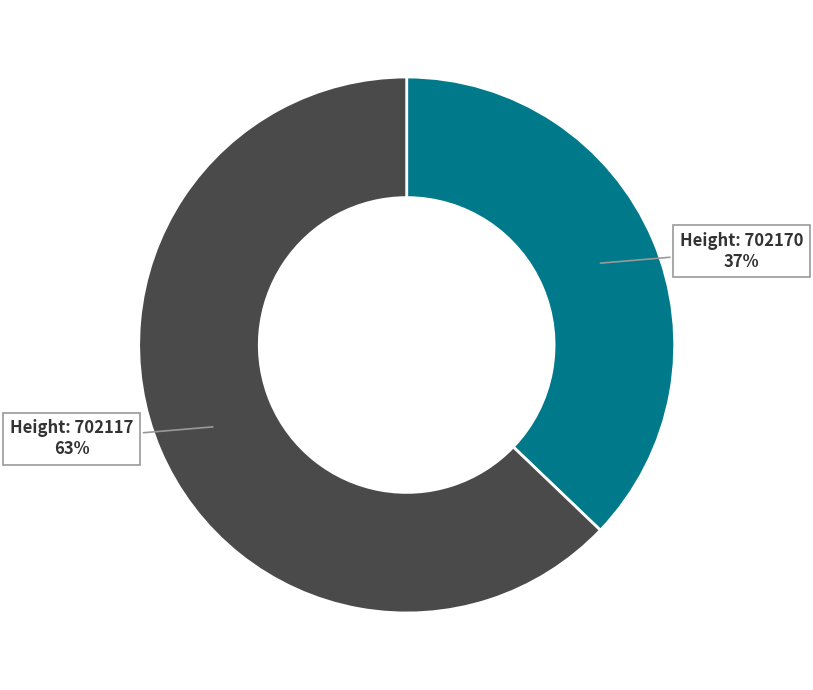

To the nearest percent, what is the average slice percentage?

50%